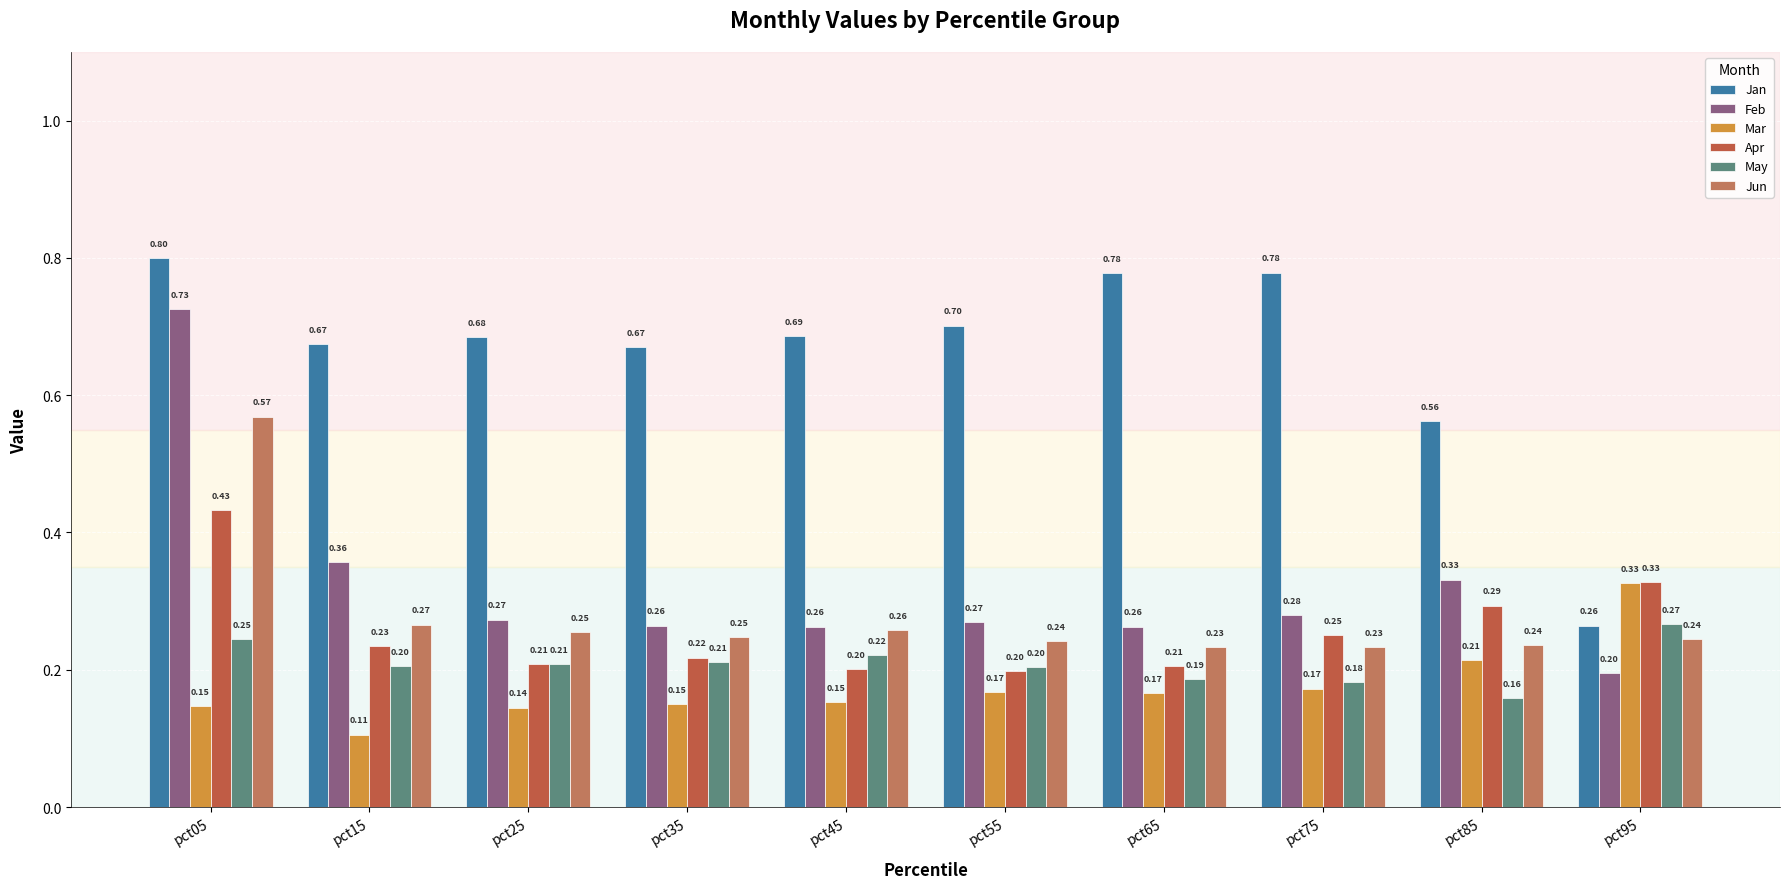

Reading left to right, extract all data points from this chart.

Jan: 0.8	0.7	0.7	0.7	0.7	0.7	0.8	0.8	0.6	0.3
Feb: 0.7	0.4	0.3	0.3	0.3	0.3	0.3	0.3	0.3	0.2
Mar: 0.1	0.1	0.1	0.1	0.2	0.2	0.2	0.2	0.2	0.3
Apr: 0.4	0.2	0.2	0.2	0.2	0.2	0.2	0.3	0.3	0.3
May: 0.2	0.2	0.2	0.2	0.2	0.2	0.2	0.2	0.2	0.3
Jun: 0.6	0.3	0.3	0.2	0.3	0.2	0.2	0.2	0.2	0.2